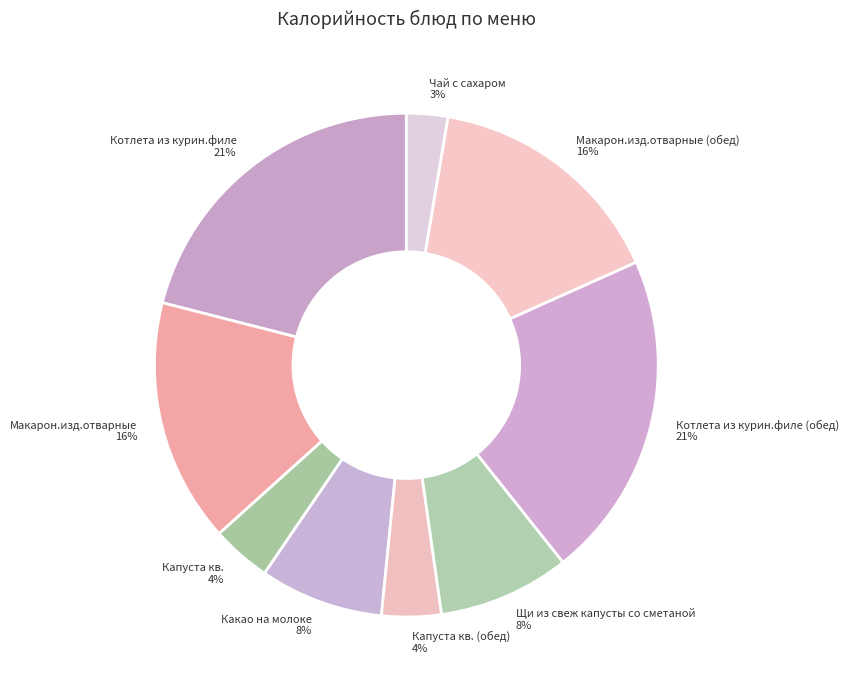

What is the ratio of the value at Капуста кв. to the value at Щи из свеж капусты со сметаной?

0.5